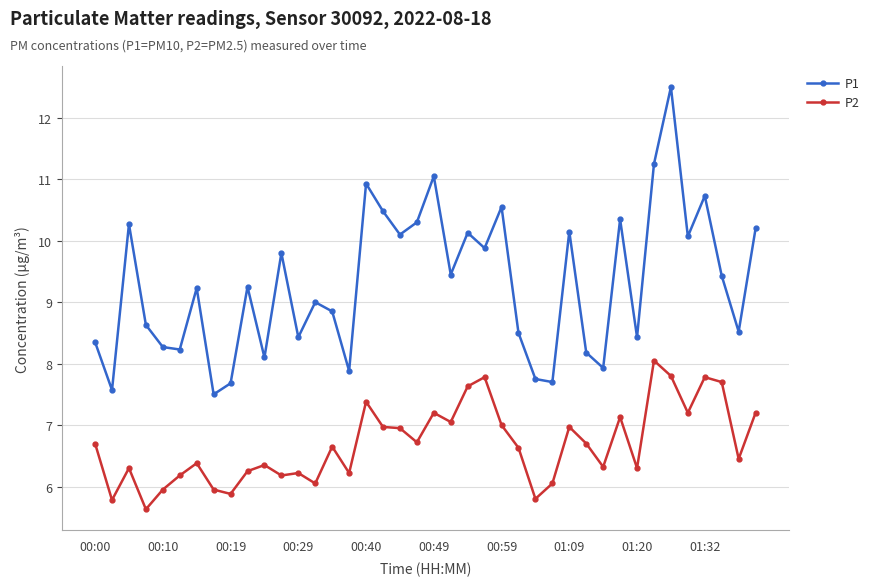

Rank the series by their maximum value, from highest to lowest.

P1, P2